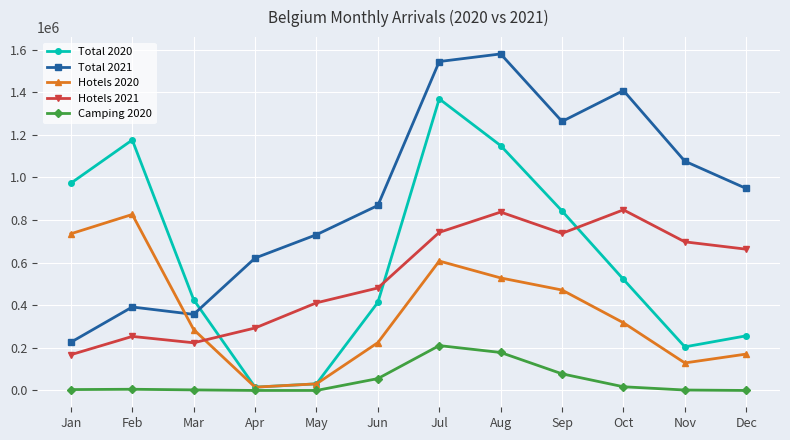

What is the total value across all series at Sep?

3391463